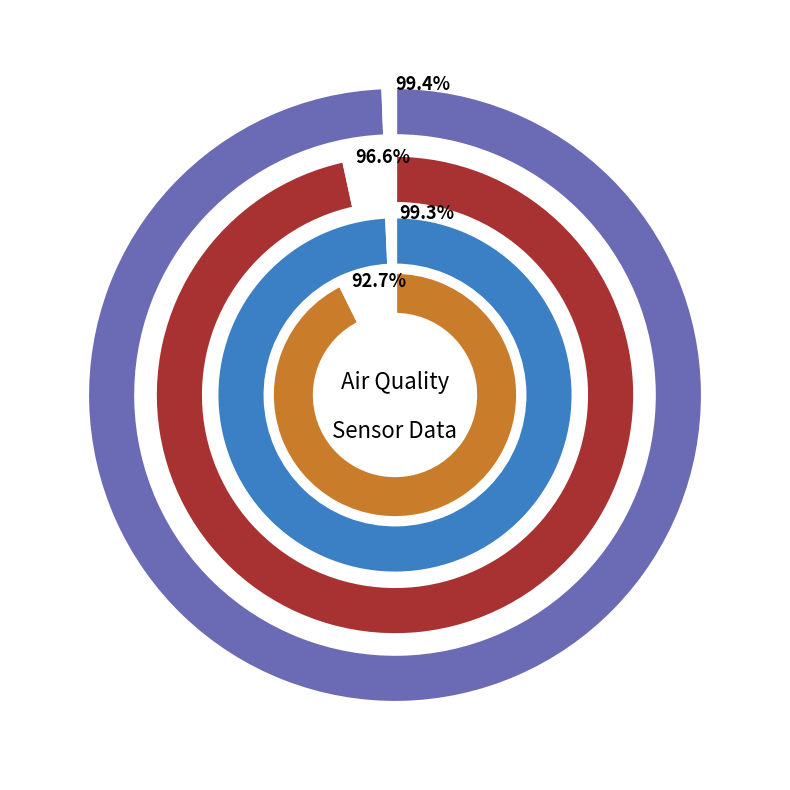

Is 19 the majority of the pie?

No